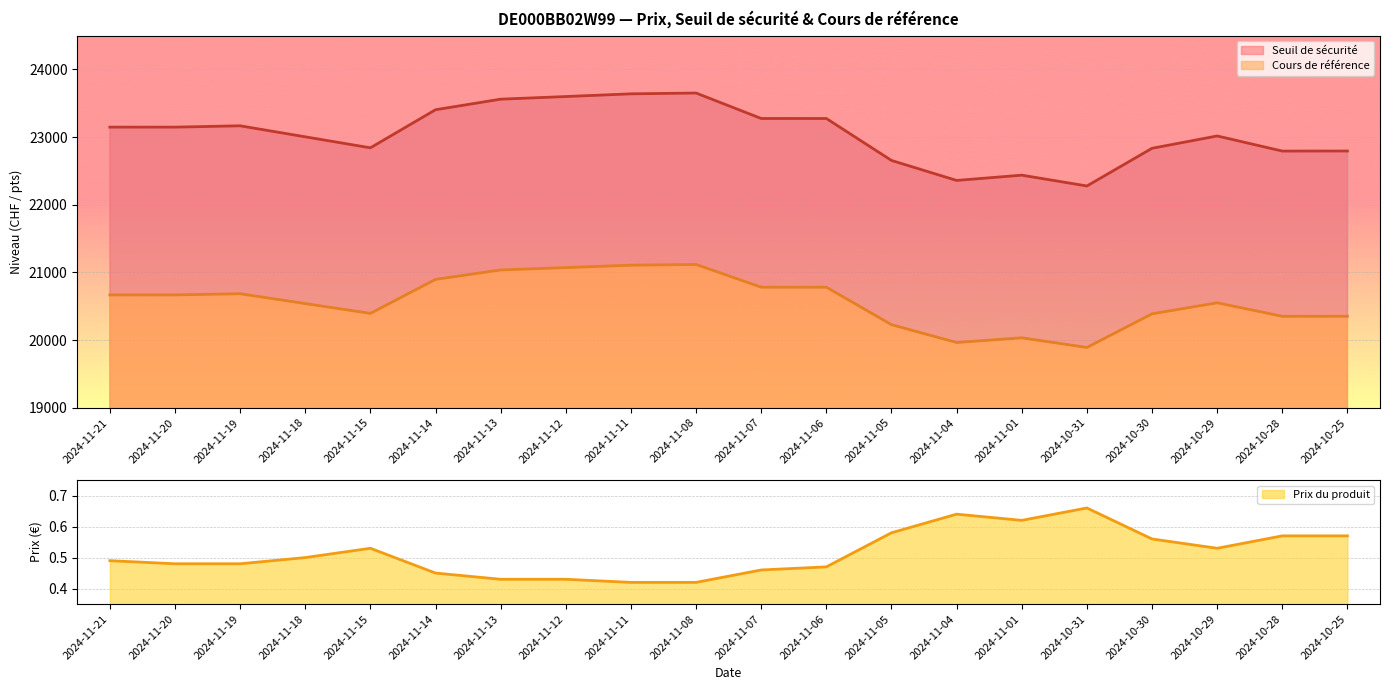

What is the minimum value for Prix du produit?

0.4